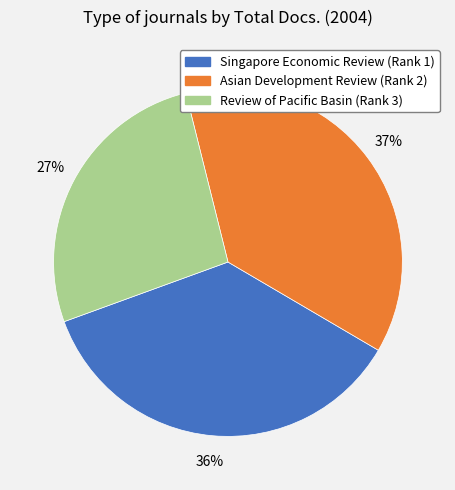

To the nearest percent, what is the average slice percentage?

33%